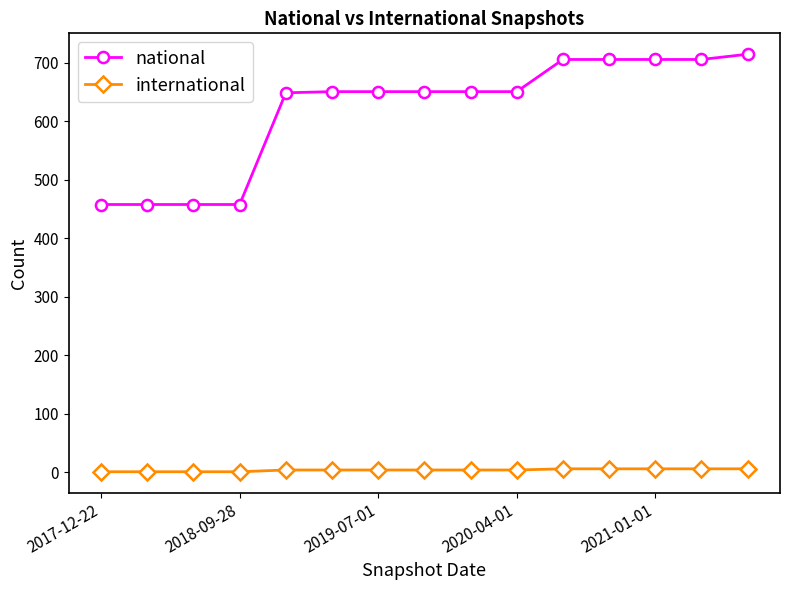

Rank the series by their average value, from lowest to highest.

international, national